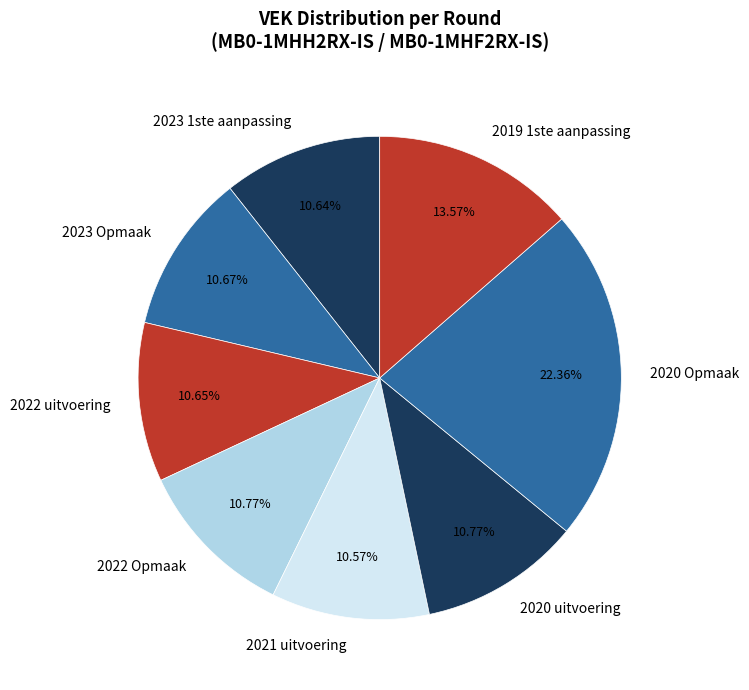

Approximately how many times larger is the value at 2020 Opmaak compared to 2020 uitvoering?

2.1